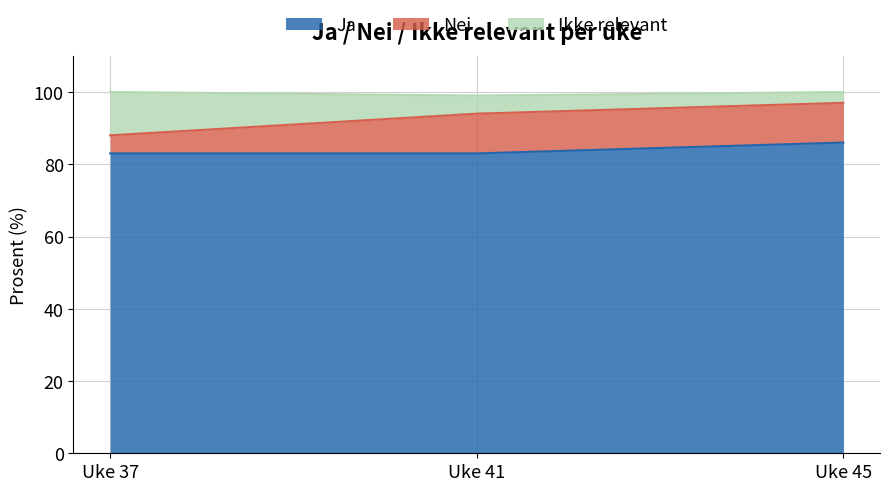

The Ikke relevant series shows 155 at Uke 37. True or false?

False